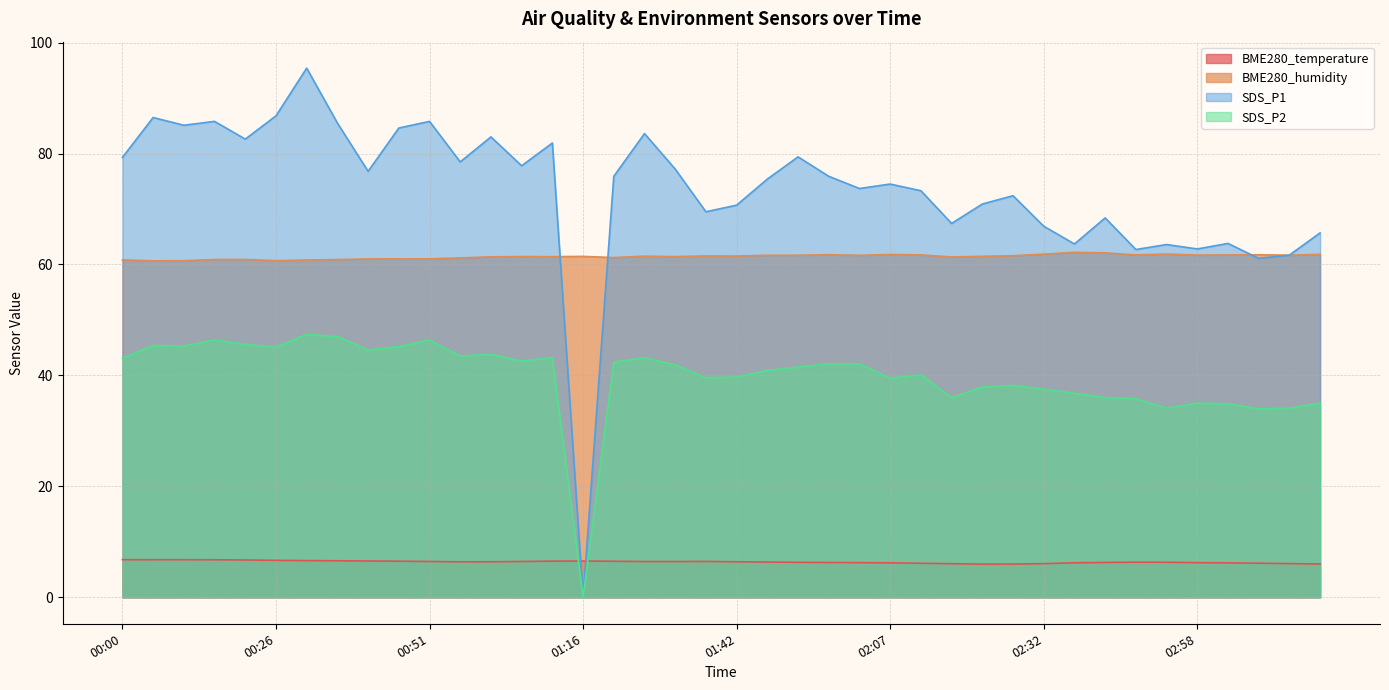

Is the value of BME280_temperature at 02:38 greater than the value of SDS_P2 at 02:58?

No